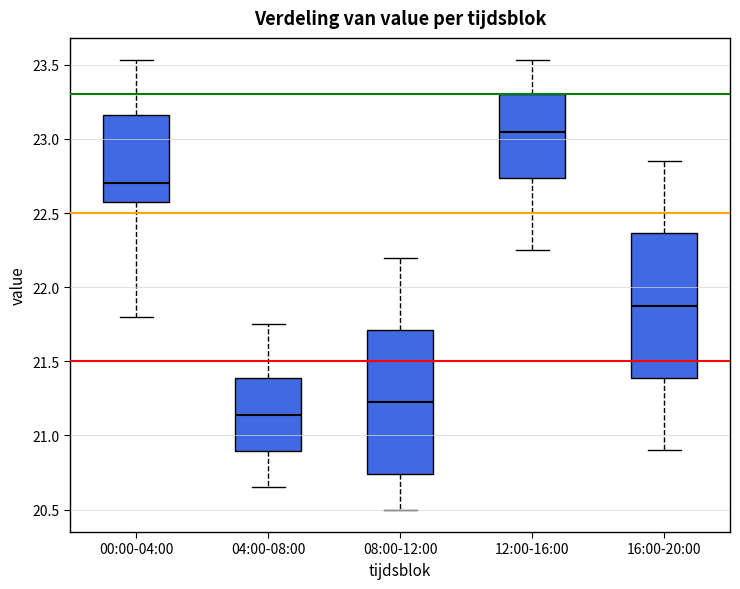

Reading left to right, transcribe this box plot: for each box, give where its median line is, the range the box spans, and where its two whiskers end, as read against the y-axis. The values are not printed on the chart, so give them approximately, as read against the axis.

00:00-04:00: median 22.70, box 22.60 to 23.15, whiskers 21.80 to 23.55
04:00-08:00: median 21.15, box 20.90 to 21.40, whiskers 20.65 to 21.75
08:00-12:00: median 21.25, box 20.75 to 21.70, whiskers 20.50 to 22.20
12:00-16:00: median 23.05, box 22.75 to 23.30, whiskers 22.25 to 23.55
16:00-20:00: median 21.90, box 21.40 to 22.35, whiskers 20.90 to 22.85